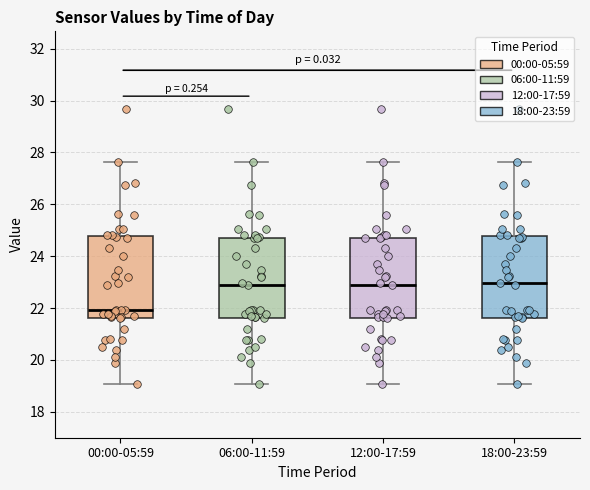

Reading left to right, read every box against the y-axis: the position of its median line, the range the box covers, and the ends of its whiskers. The values are not printed on the chart, so give them approximately, as read against the axis.

00:00-05:59: median 22.0, box 21.6 to 24.8, whiskers 19.0 to 27.6
06:00-11:59: median 23.0, box 21.6 to 24.8, whiskers 19.0 to 27.6
12:00-17:59: median 23.0, box 21.6 to 24.8, whiskers 19.0 to 27.6
18:00-23:59: median 23.0, box 21.6 to 24.8, whiskers 19.0 to 27.6